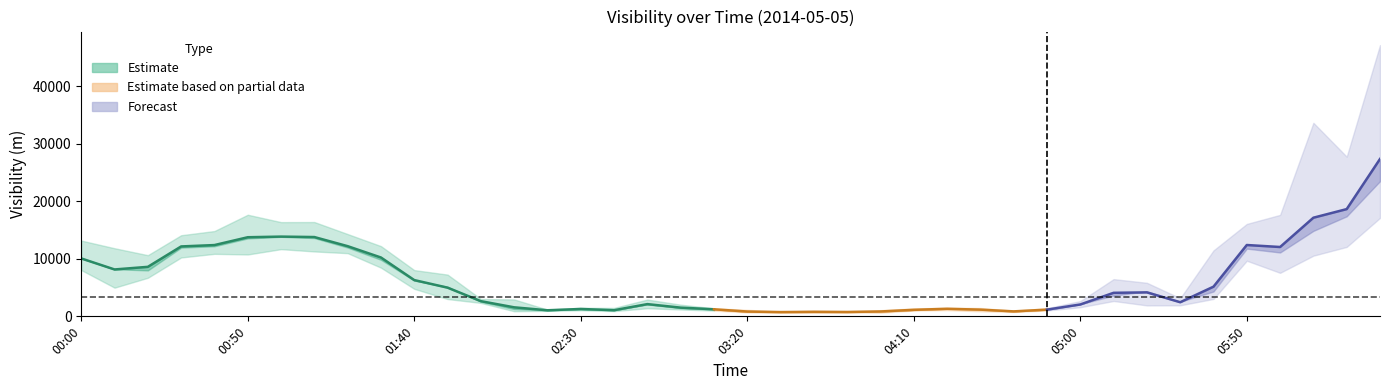

What is the spread (max minus min) of values at 05:30?

1234